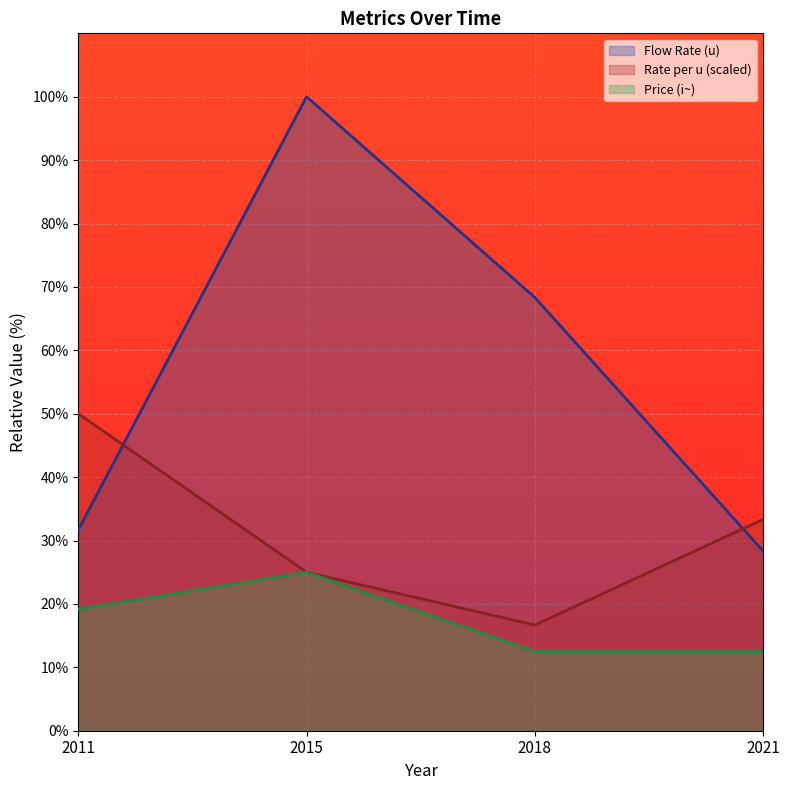

What is the total value across all series at 2015?

150.0